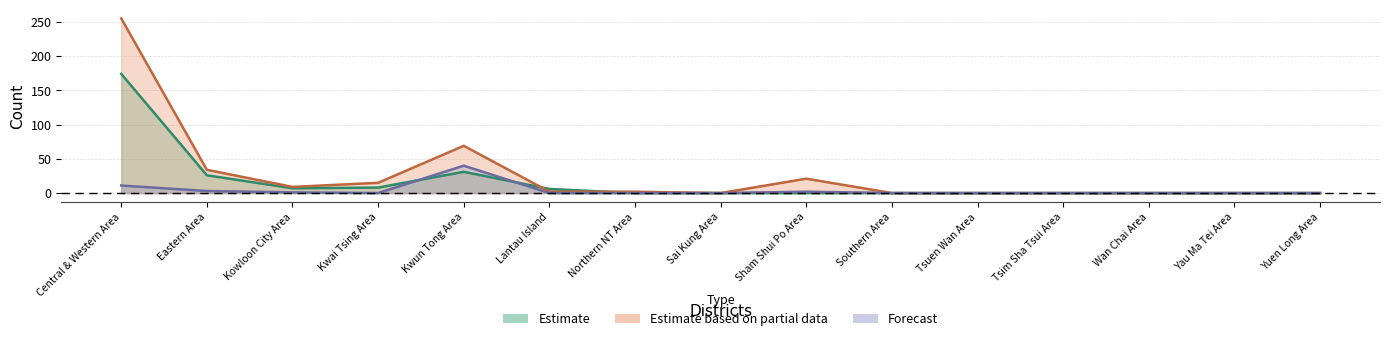

Where is the first local minimum for Estimate based on partial data?

Kowloon City Area